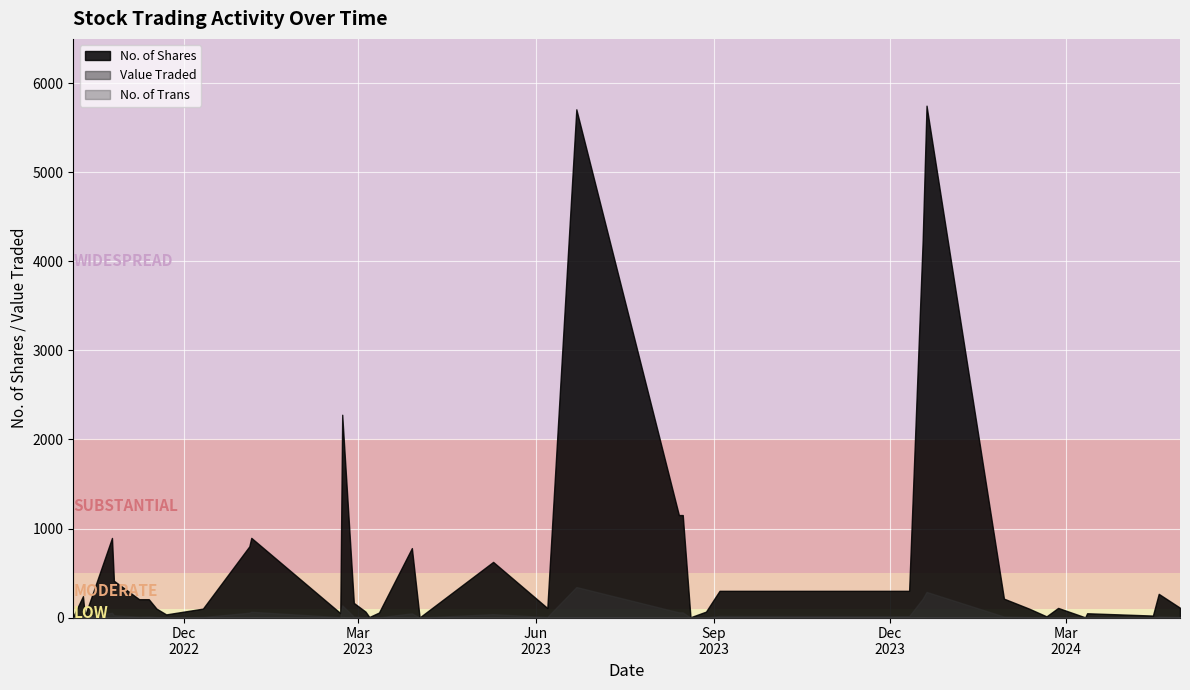

What is the value of the Value Traded point at the 31st from the left?

6